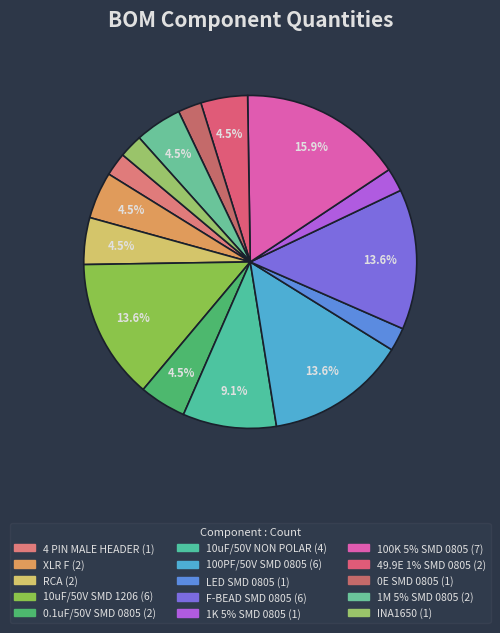

How many slices are in this pie chart?

15